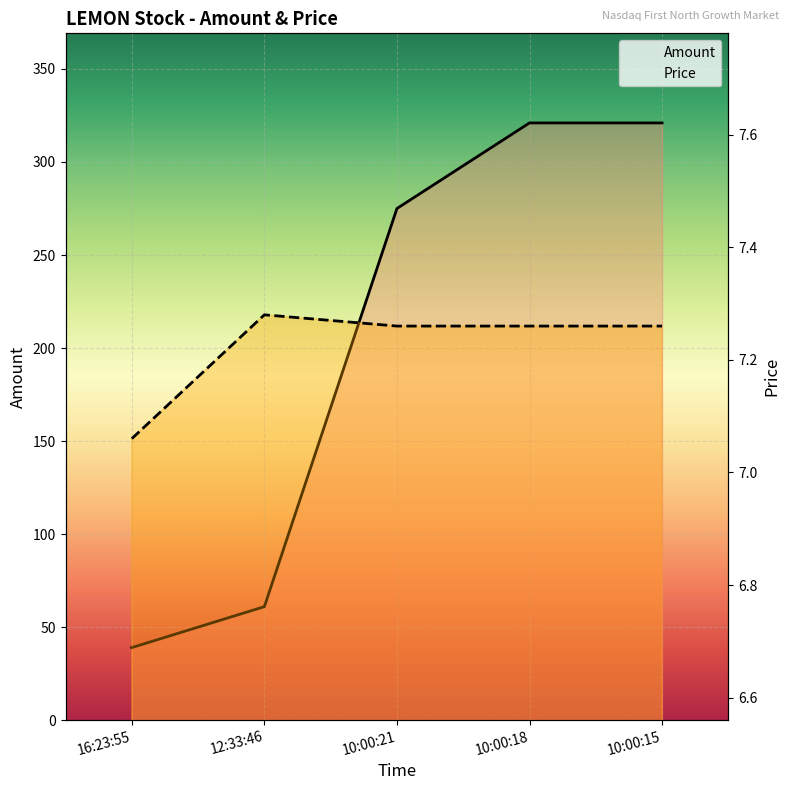

Is it true that Amount equals 16.4 at 12:33:46?

False